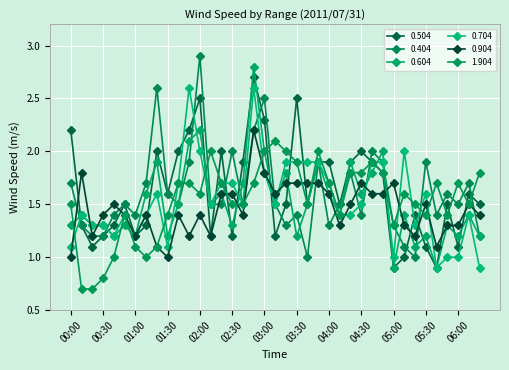

What is the maximum value shown in the chart?

2.9